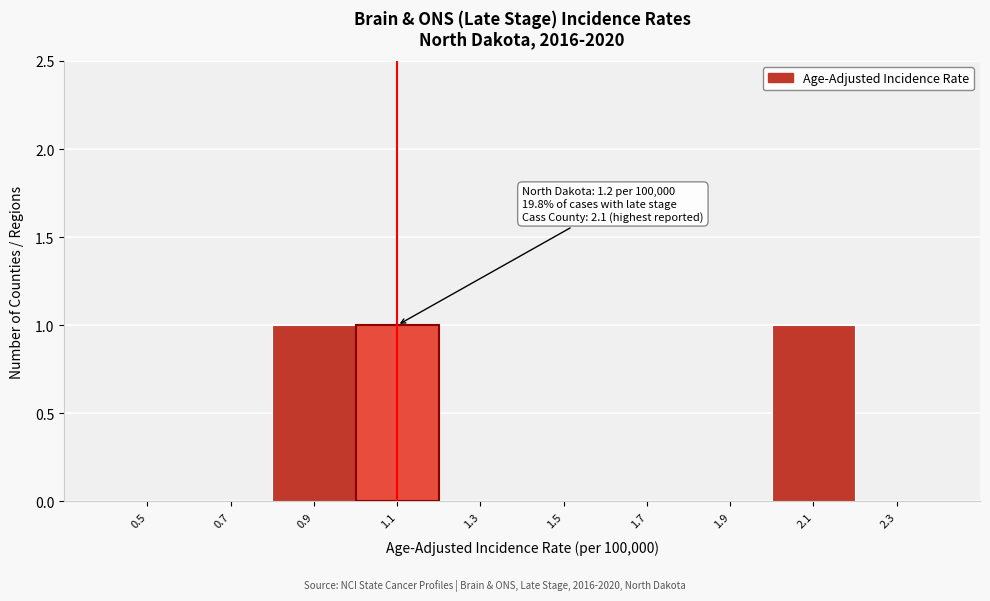

Reading left to right, transcribe all the data shown in this chart.

0.5=0	0.7=0	0.9=1	1.1=1	1.3=0	1.5=0	1.7=0	1.9=0	2.1=1	2.3=0